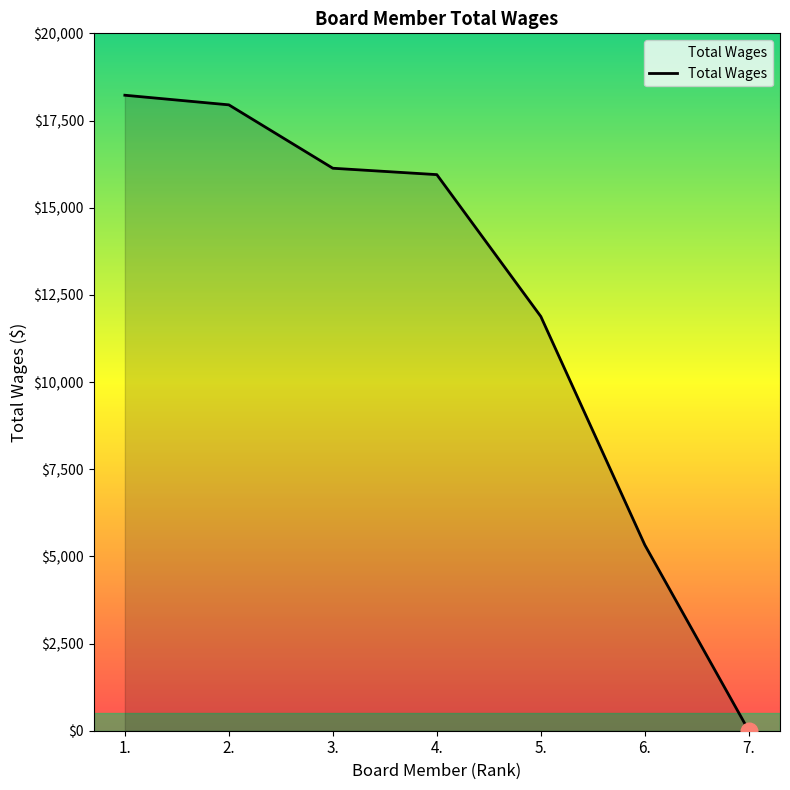

How many lines are shown in the chart?

1